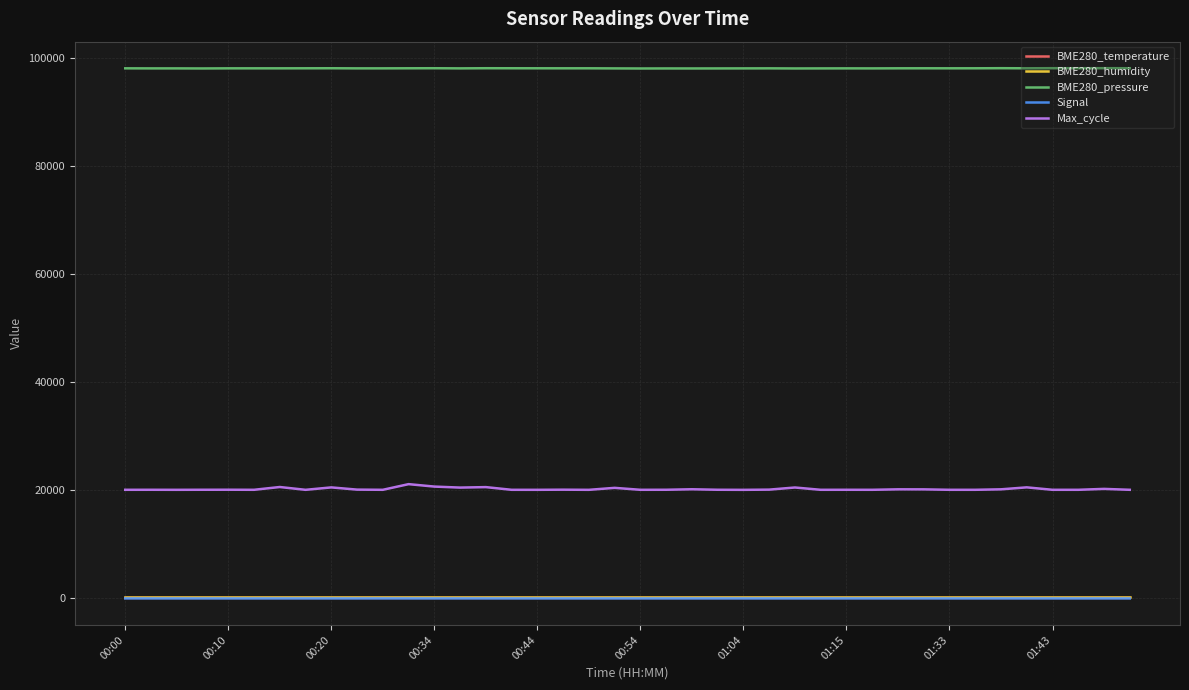

Which series has the largest total across all categories?

BME280_pressure